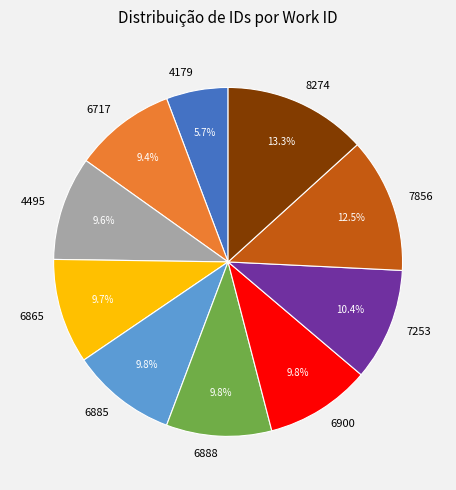

What is the ratio of the value at 6900 to the value at 6885?

1.0